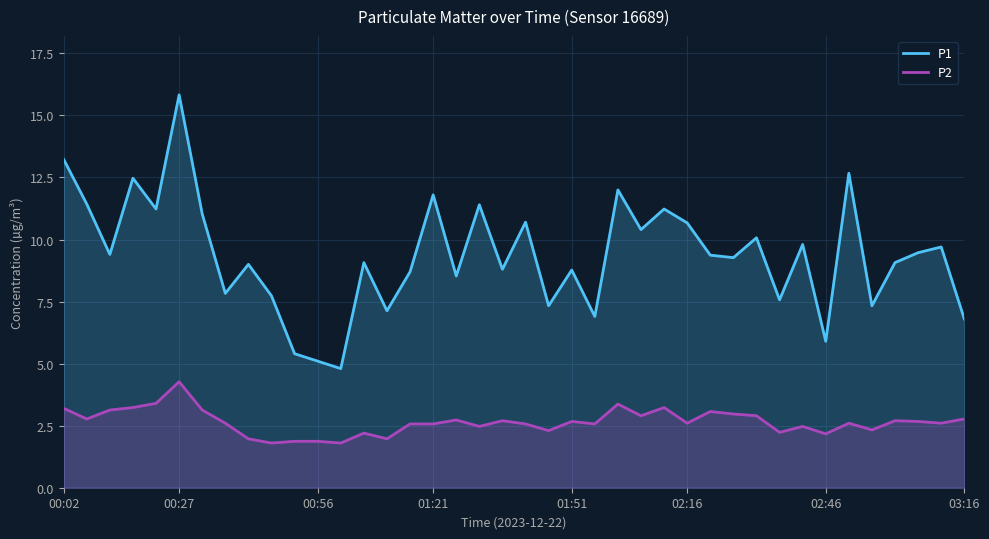

Is it true that P1 equals 11.9 at 03:16?

False